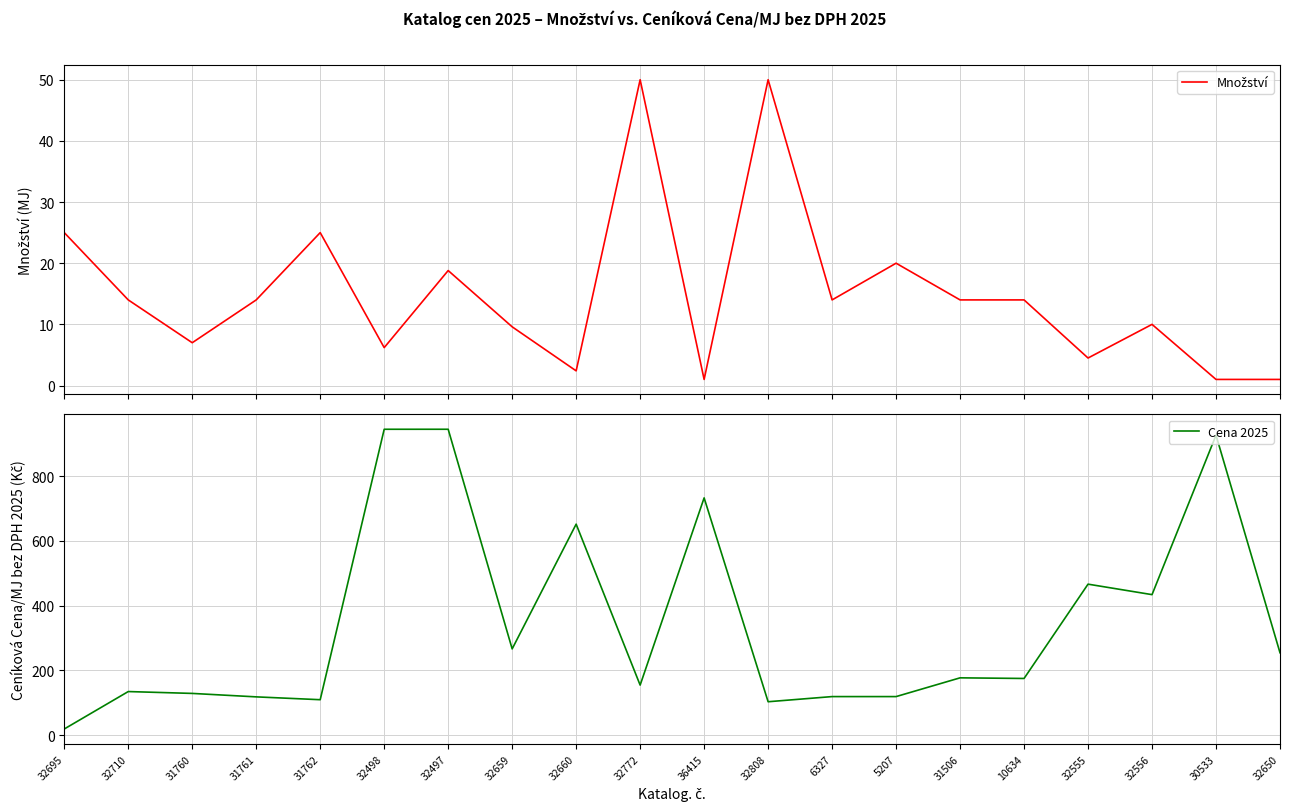

At which category is the sum across all series the highest?

32497